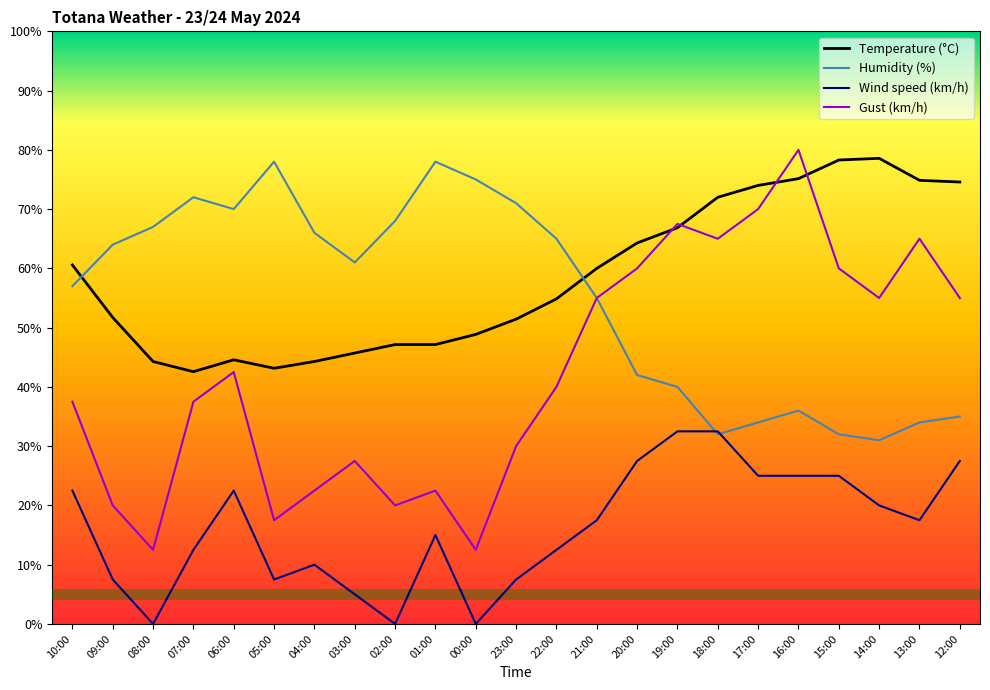

Read the Humidity (%) value at 05:00.

78.0